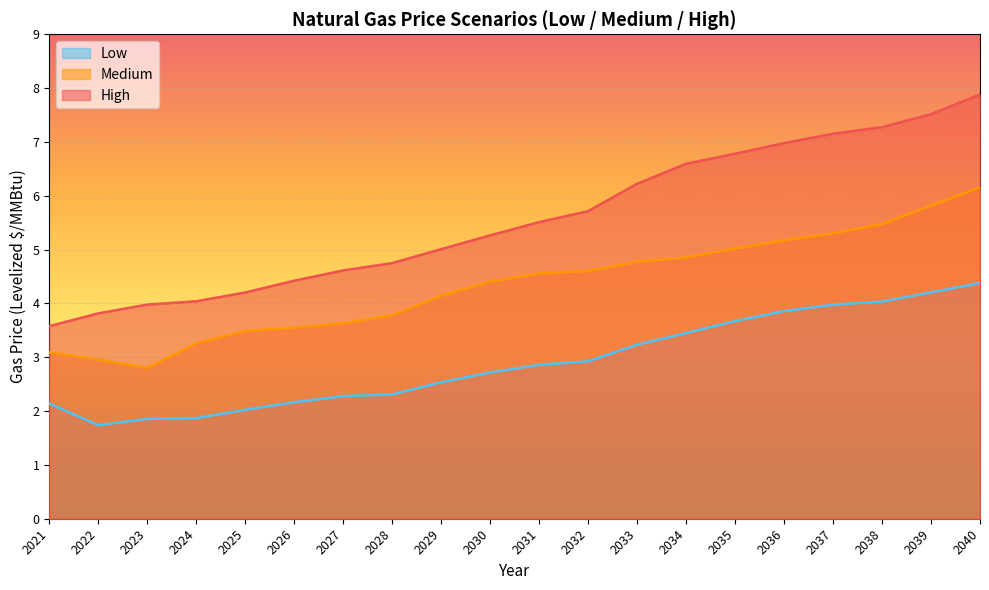

What is the difference between the maximum and minimum values in the High series?

4.3